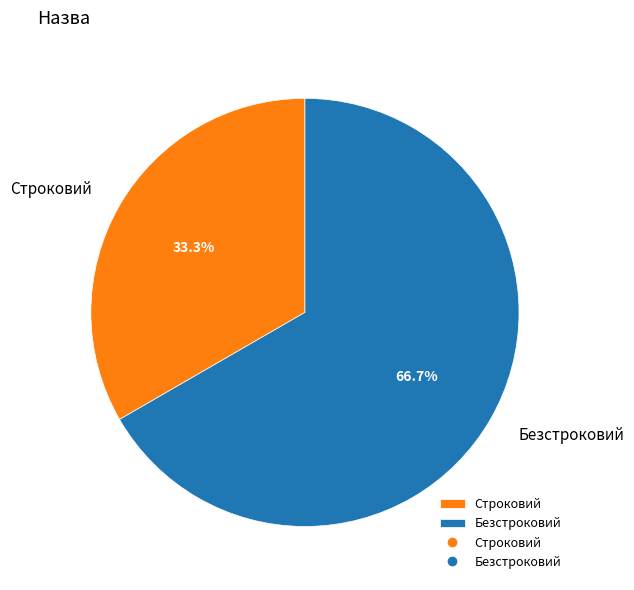

Which category has the biggest portion of the pie?

Безстроковий